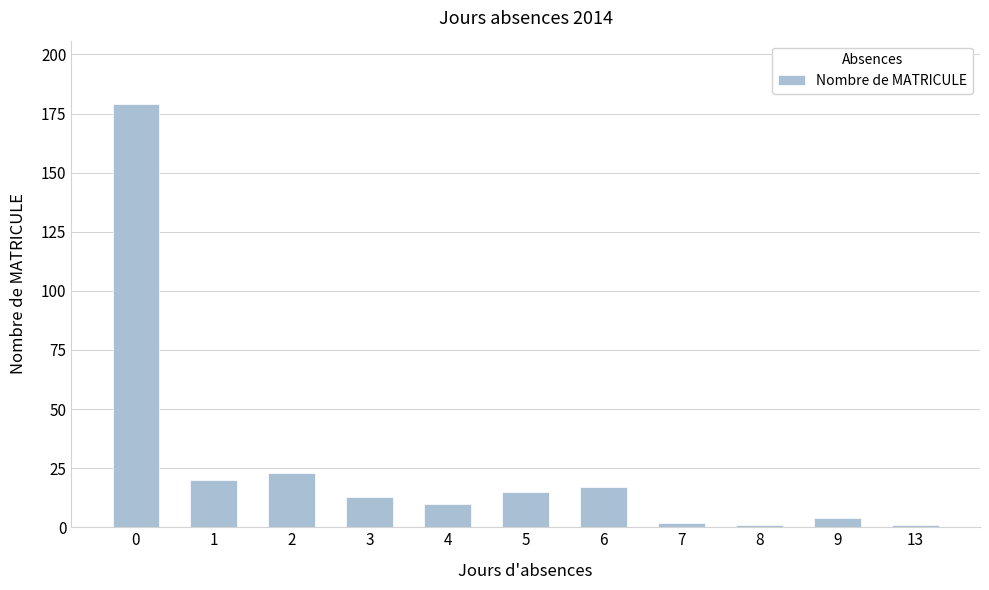

What is the difference between the maximum and second lowest values?

178